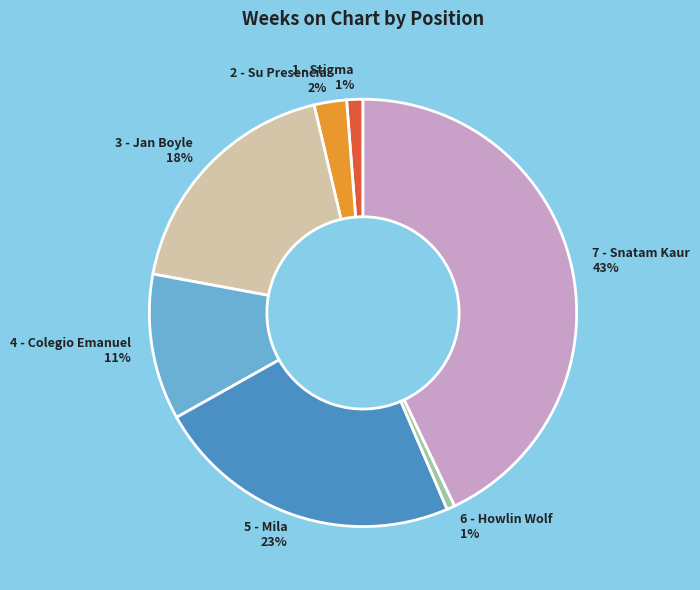

Do 6 - Howlin Wolf and 1 - Stigma together represent more than half of the pie?

No